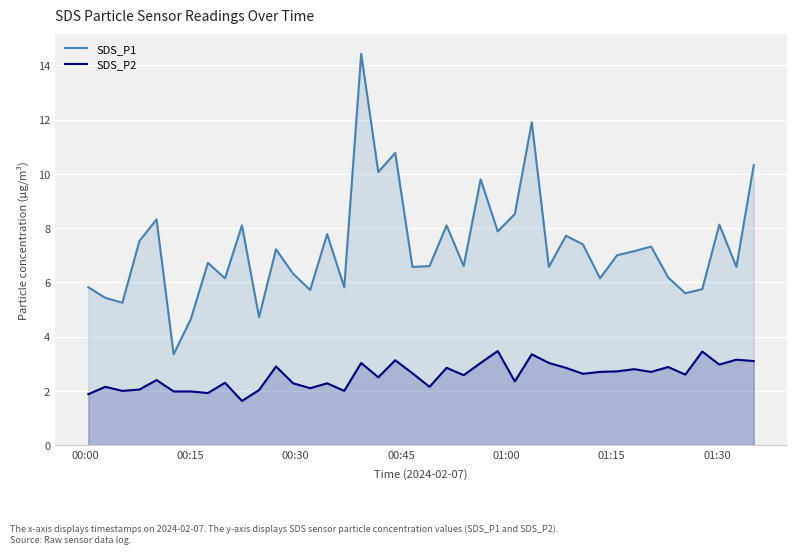

Count the number of data series in this chart.

2